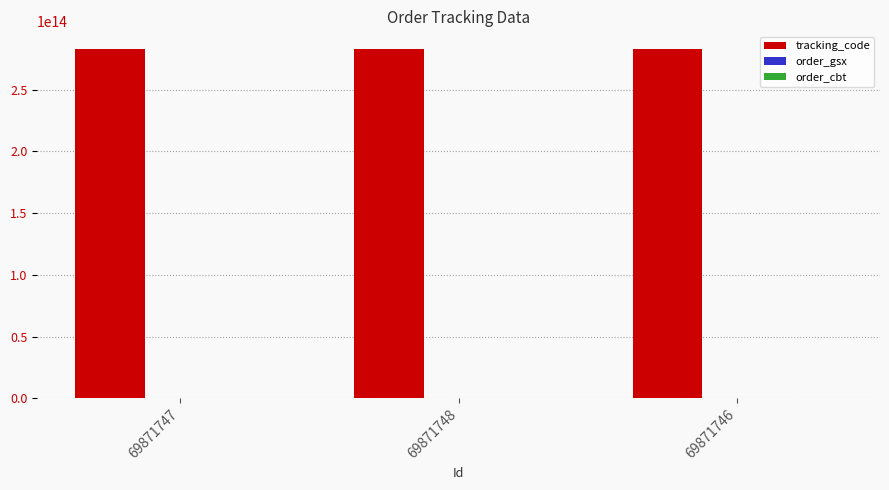

How many categories are shown in the chart?

3